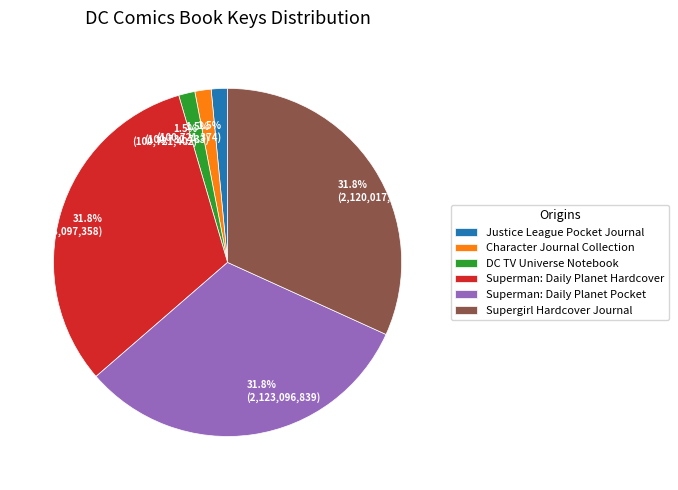

Does any single category account for the majority?

No